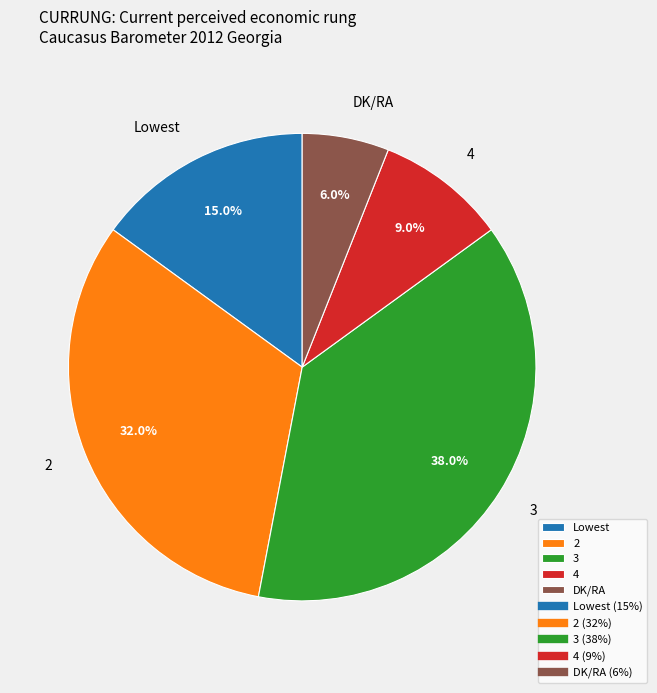

To the nearest percent, what is the difference between the largest and smallest slice percentages?

32%